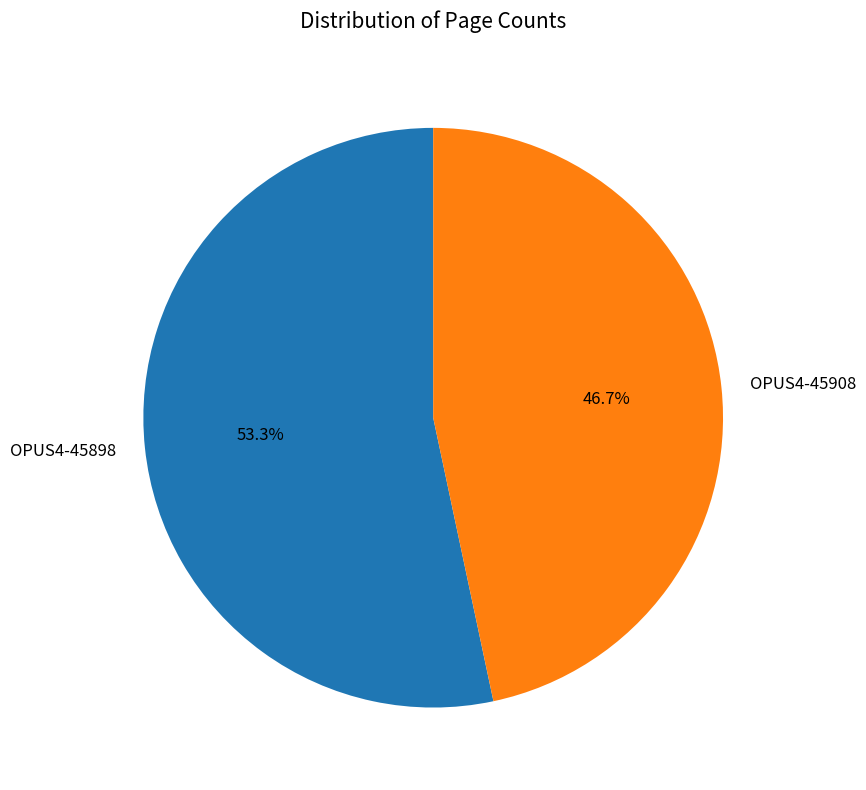

Rank the categories by value from highest to lowest.

OPUS4-45898, OPUS4-45908